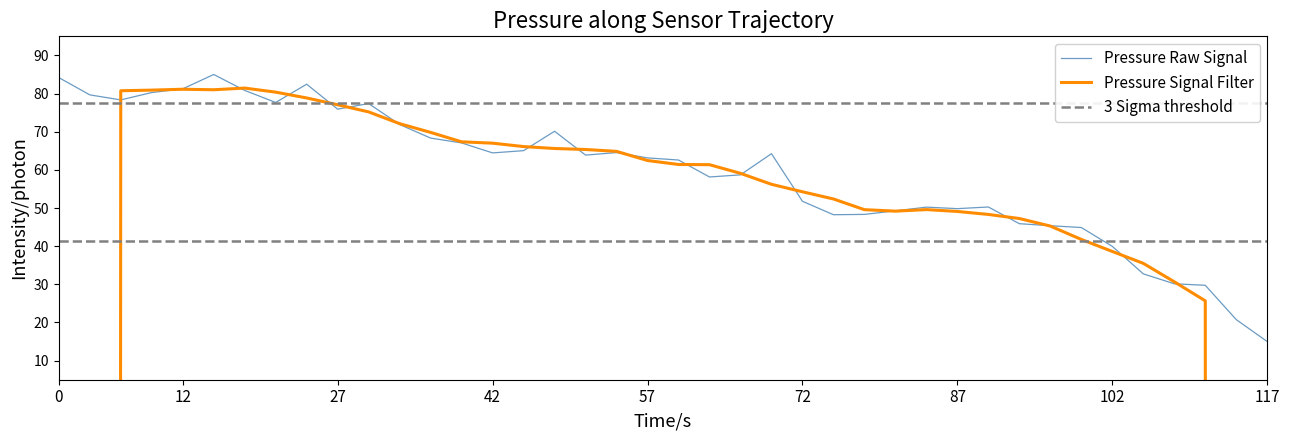

What is the difference between the maximum and minimum values?

70.0